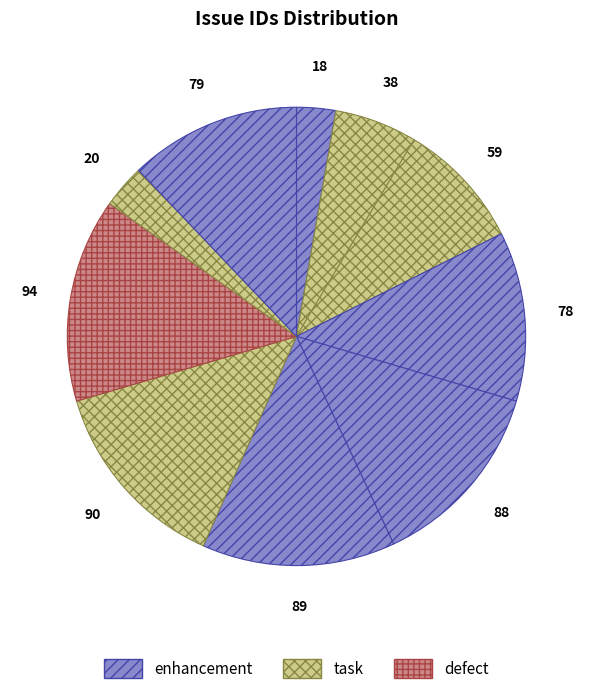

How many segments does this pie chart have?

10